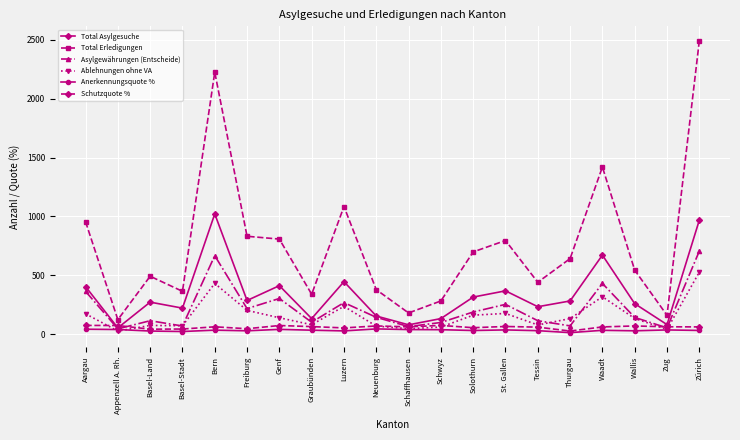

The value of Schutzquote % at Zürich is 60.5. True or false?

True